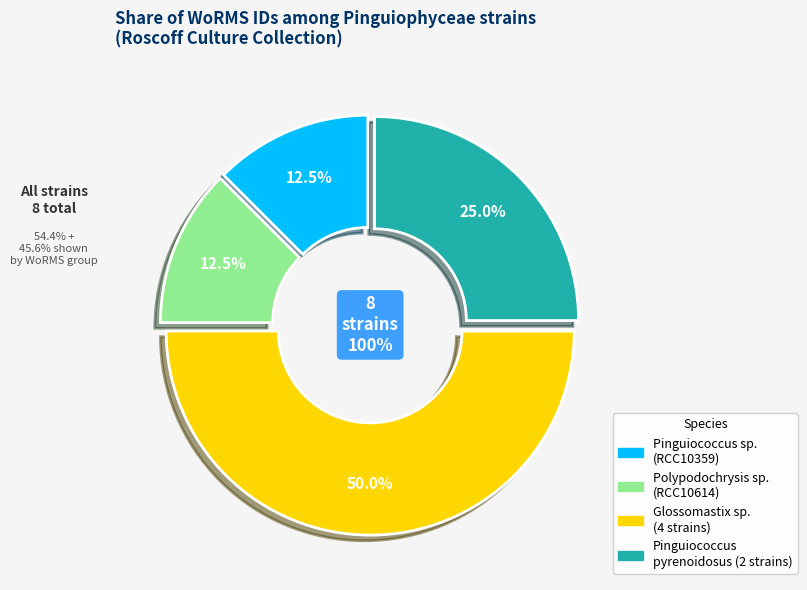

Which category has the smallest portion of the pie?

Polypodochrysis sp.